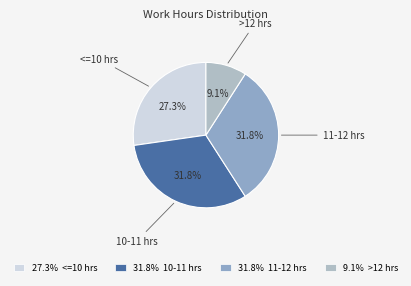

What is the total percentage of 11-12 hrs and >12 hrs?

40.9%